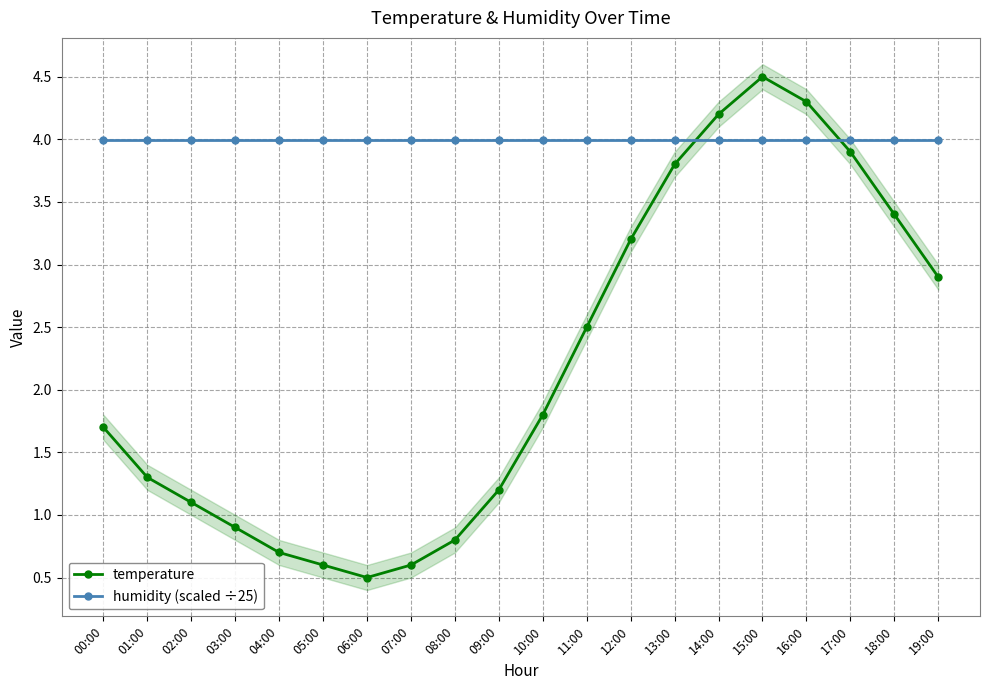

The value of temperature at 19:00 is 4.3. True or false?

False